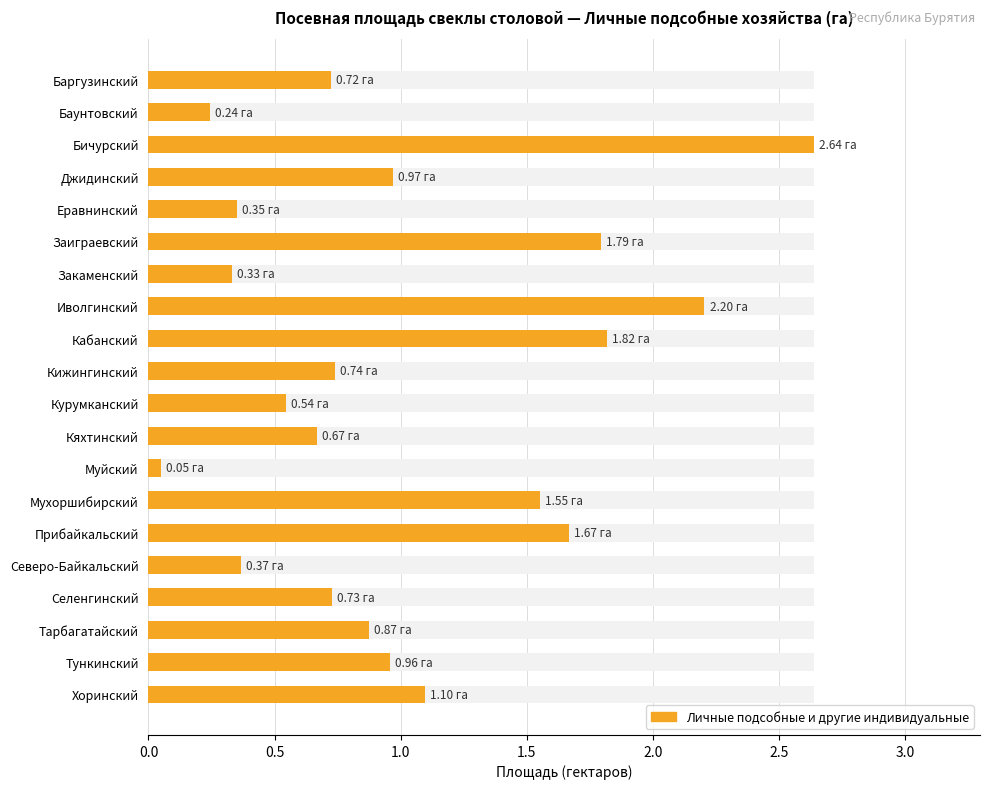

Are the bars grouped side by side (vs. stacked)?

No